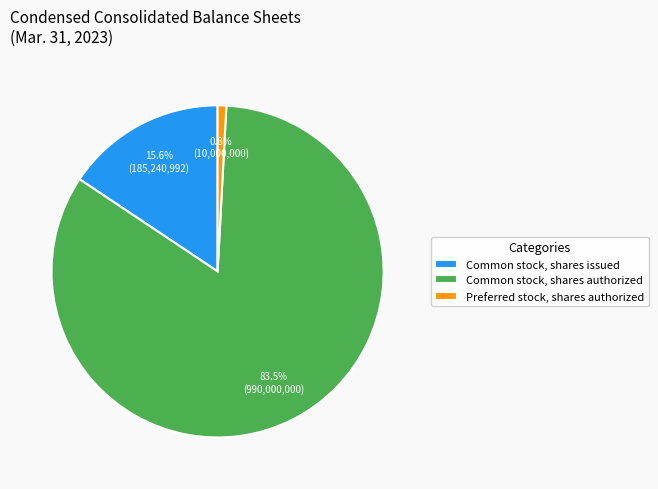

Do Common stock, shares issued and Preferred stock, shares authorized together represent more than half of the pie?

No